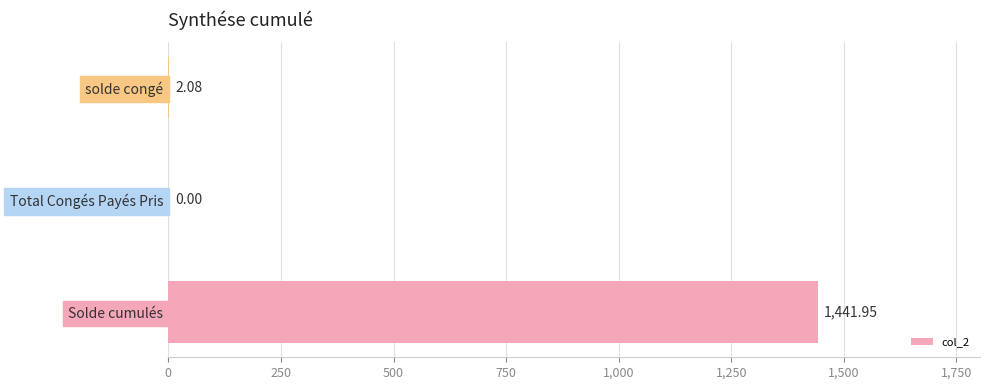

What is the change in value from Total Congés Payés Pris to solde congé?

+2.1